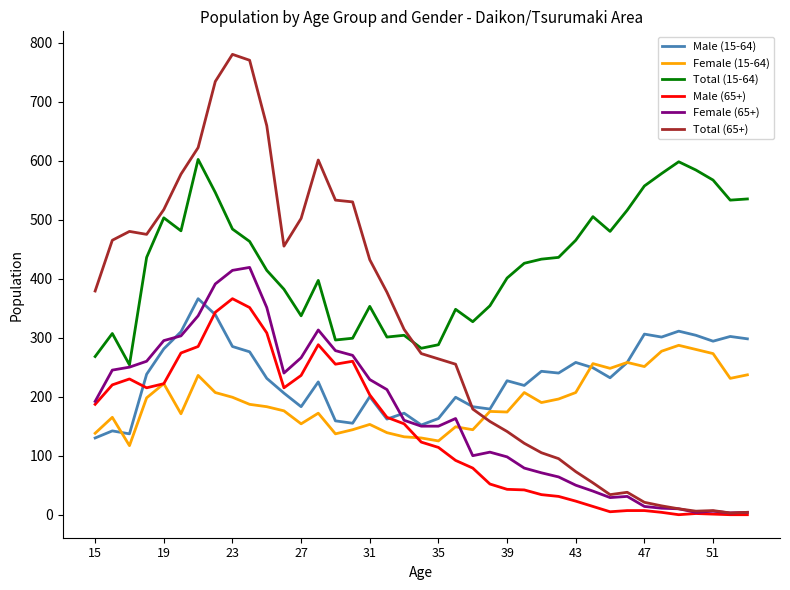

Which series ends up on top after the final intersection of Total (15-64) and Total (65+)?

Total (15-64)